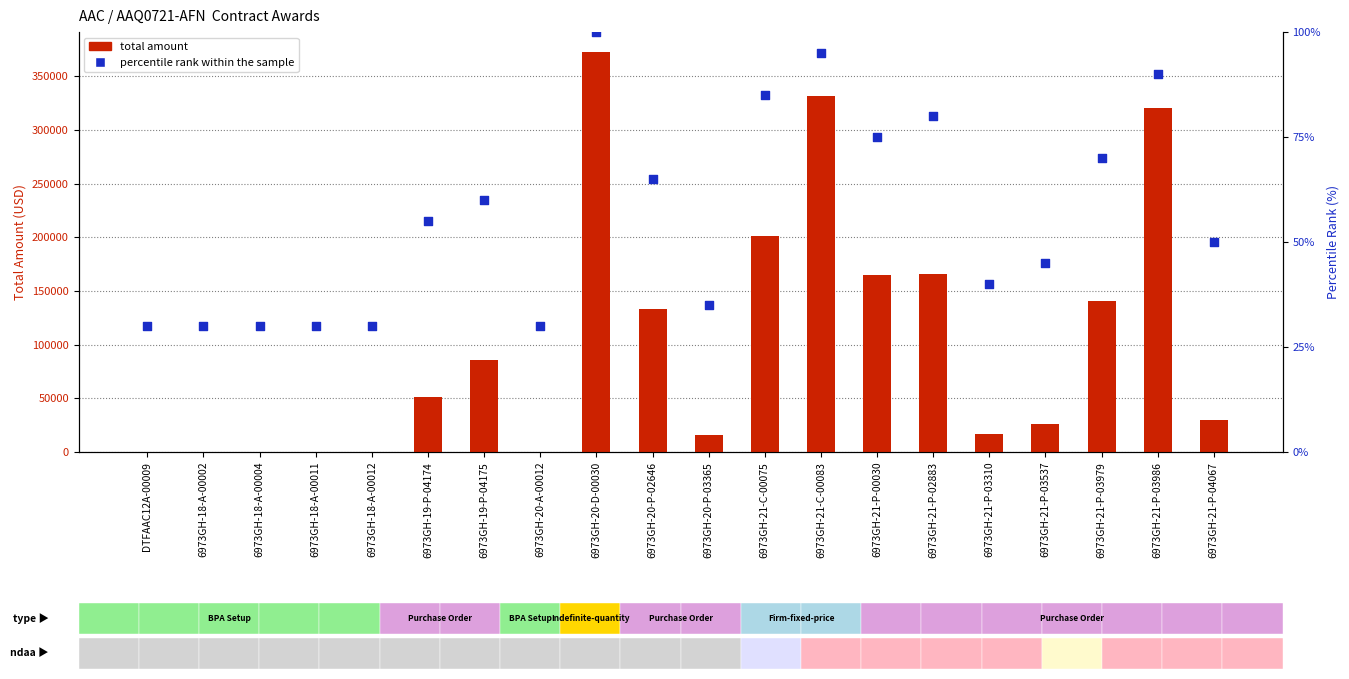

Which series has the largest total across all categories?

total amount